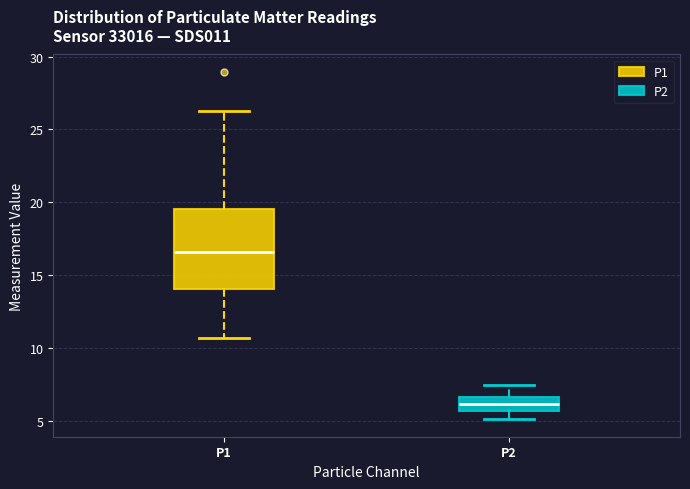

Reading left to right, transcribe this box plot: for each box, give where its median line is, the range the box spans, and where its two whiskers end, as read against the y-axis. The values are not printed on the chart, so give them approximately, as read against the axis.

P1: median 16.5, box 14.0 to 19.5, whiskers 10.5 to 26.5
P2: median 6.0, box 5.5 to 6.5, whiskers 5.0 to 7.5